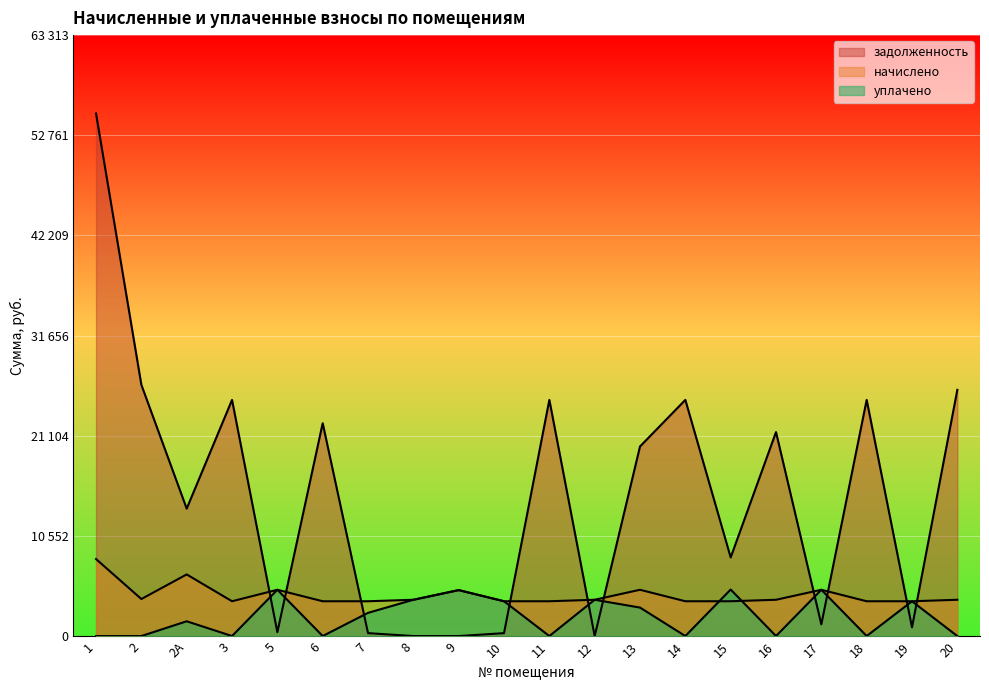

Which has a higher value, 16 or 13?

16